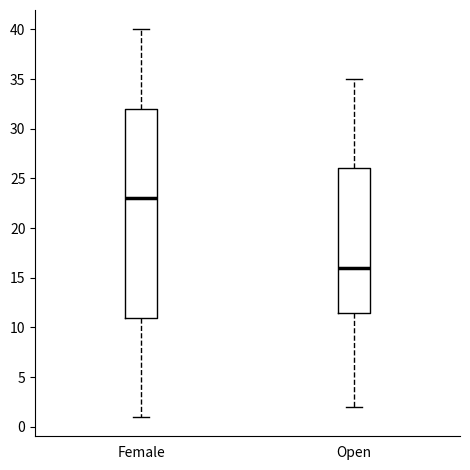

Where is the upper edge of the box for Open on the y-axis? The values are not printed on the chart, so give them approximately, as read against the axis.

26.0